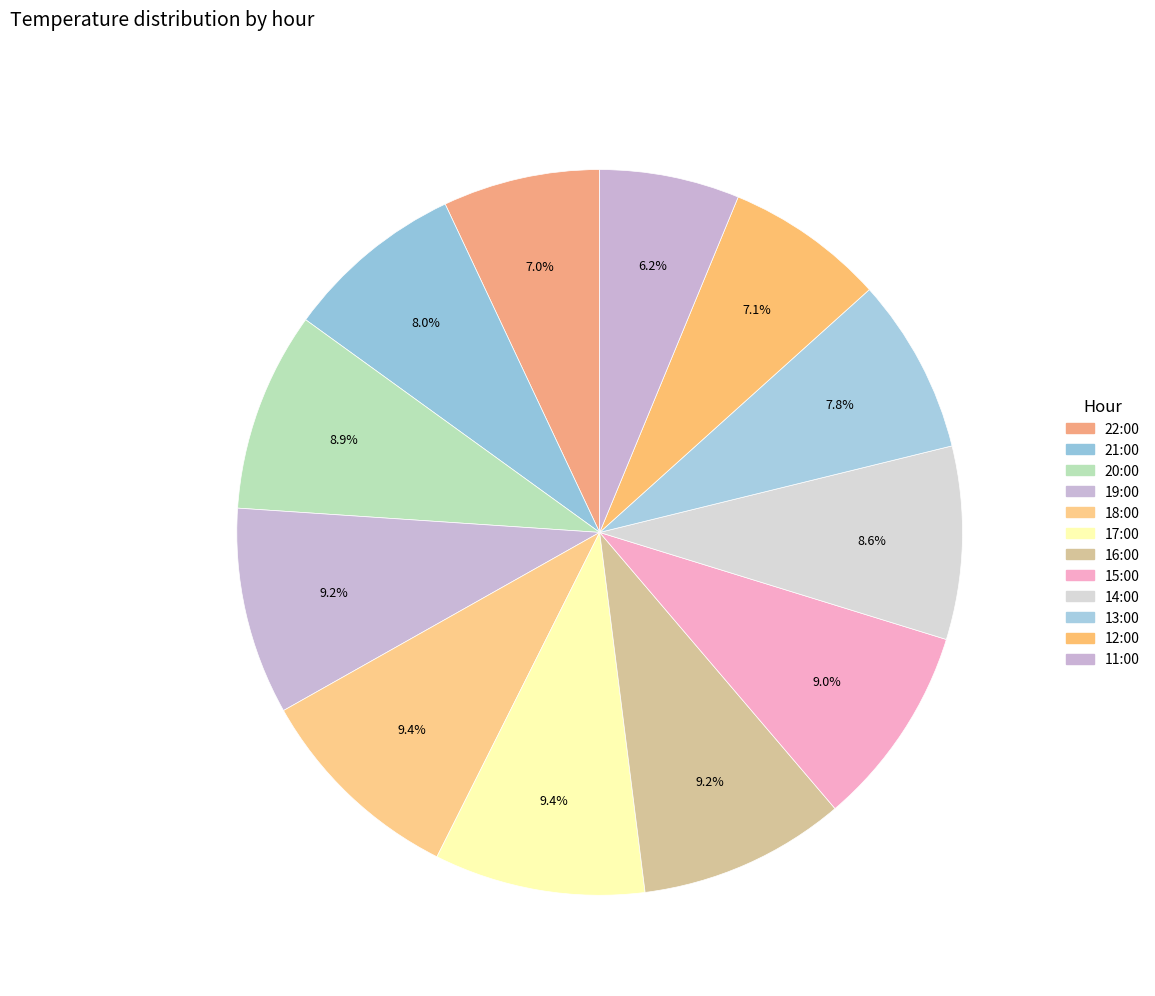

To the nearest percent, what portion does 22:00 represent?

7%